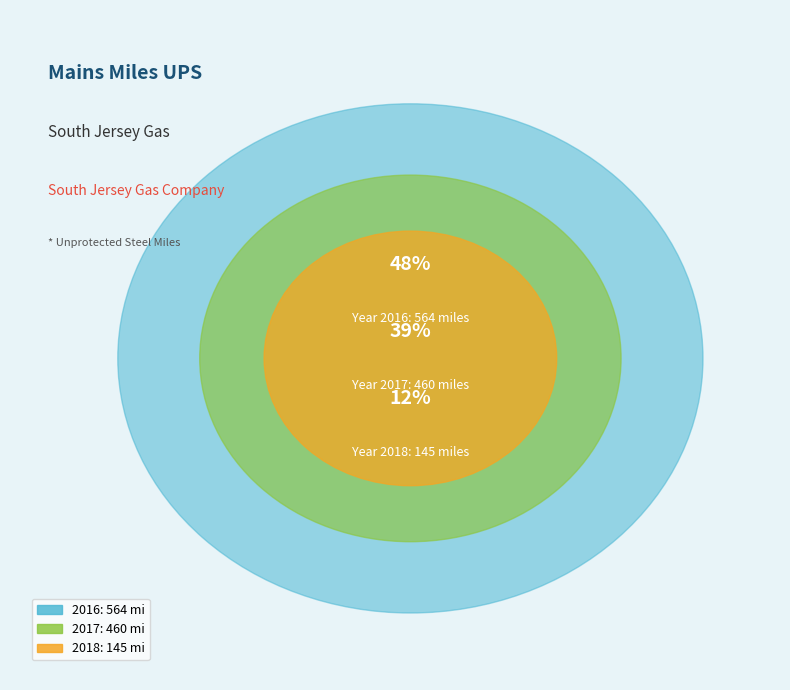

What percentage do 2018 and 2017 together represent?

51.8%